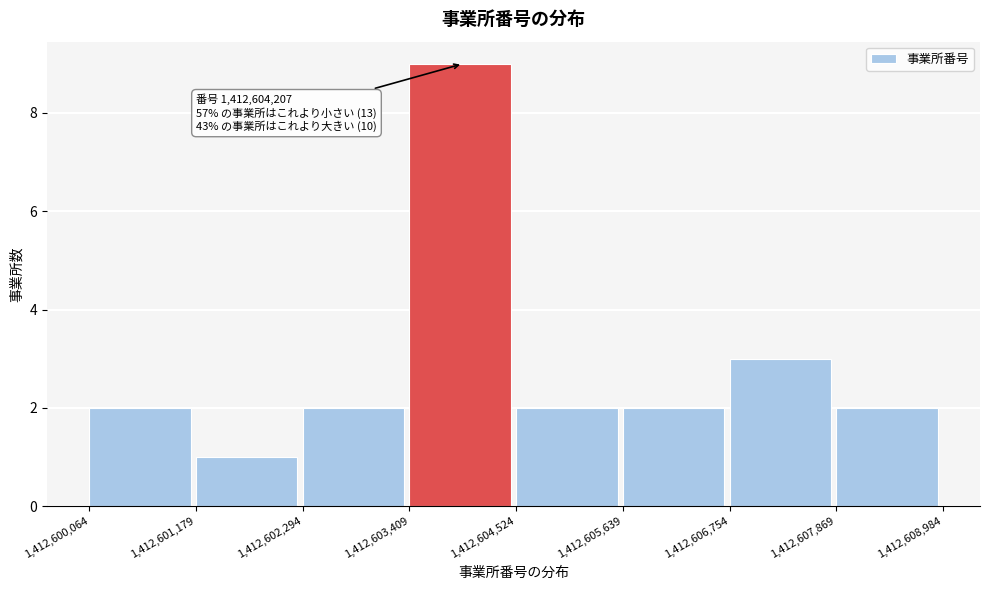

Over which range of the x-axis is the bar tallest?

1,412,603,409 to 1,412,604,524